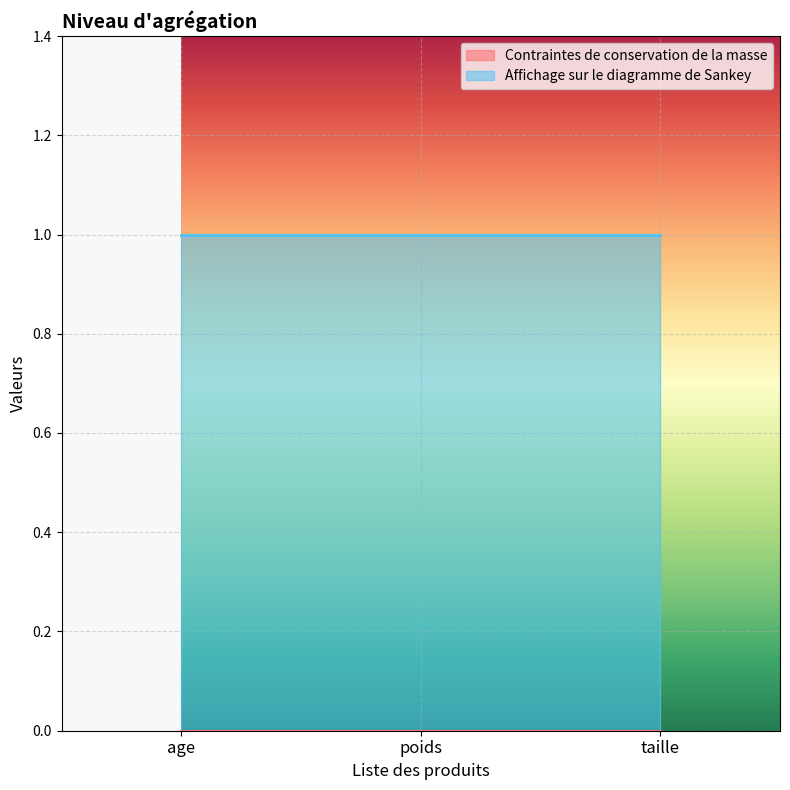

How many series are shown in this chart?

2